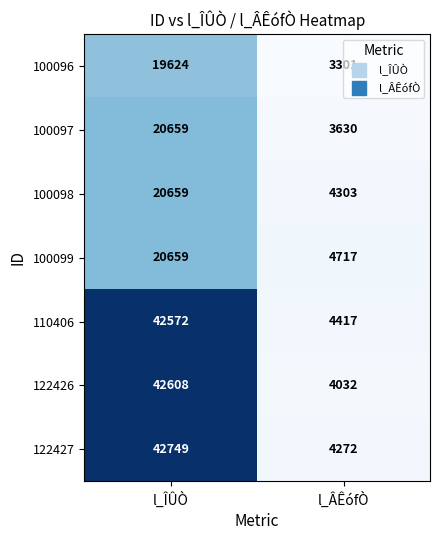

At which category does the chart reach its peak across all series?

l_ÎÛÒ